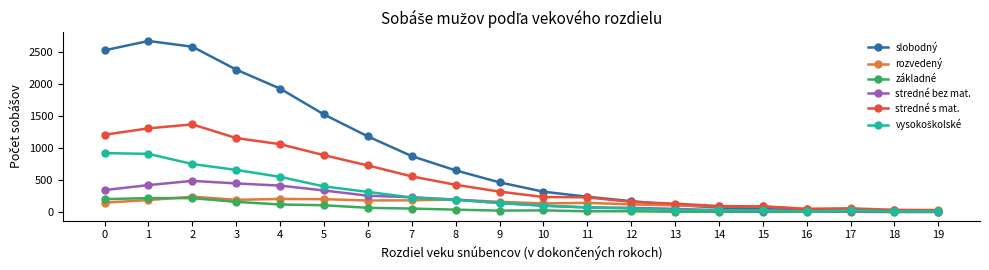

Is the value of stredné s mat. at 17 greater than the value of rozvedený at 11?

No